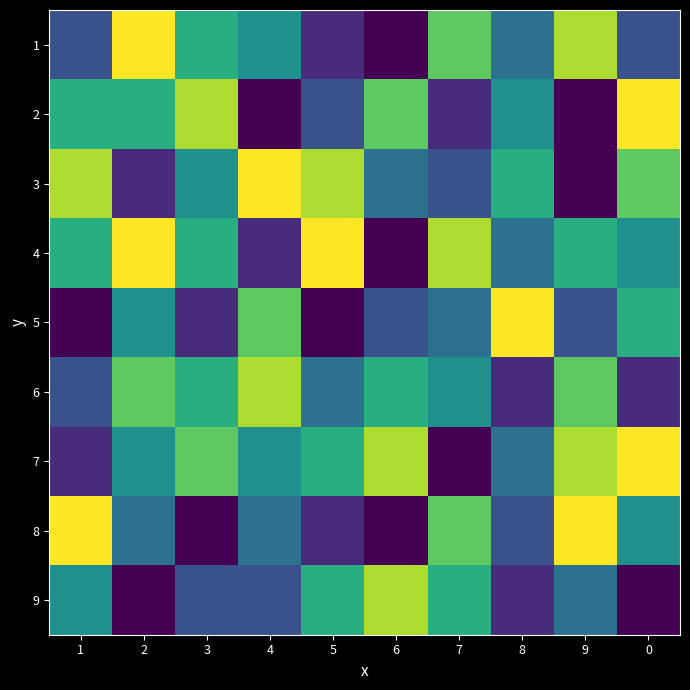

What is the total value across all series at 4?

44